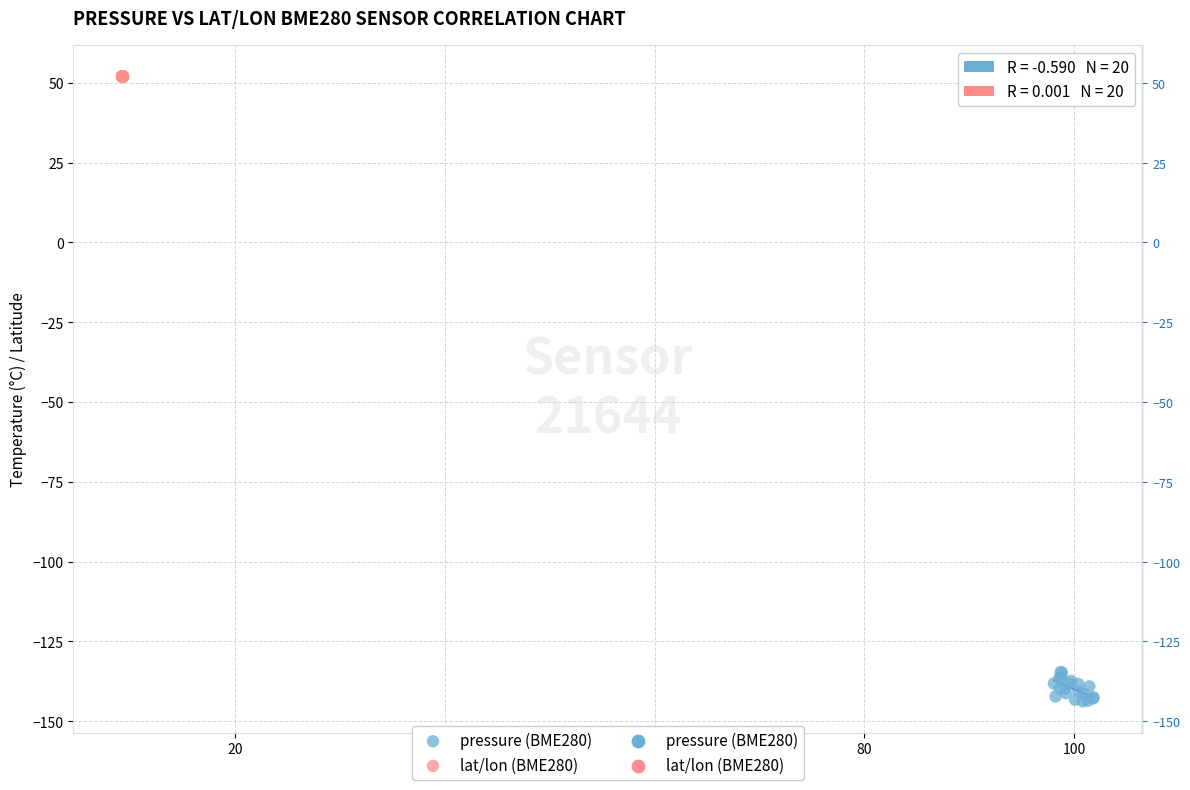

Which series contains the highest Y value?

lat/lon (BME280)